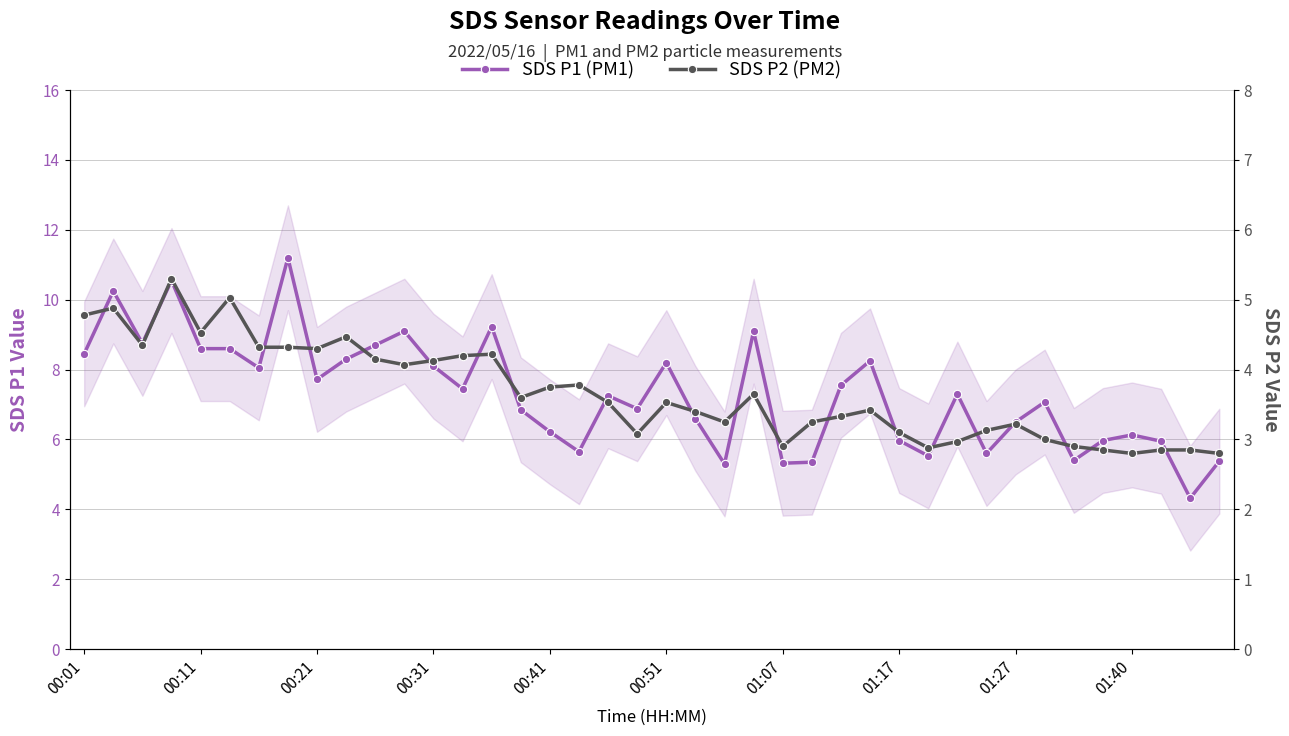

What is the sum of all SDS P1 (PM1) values?

292.7